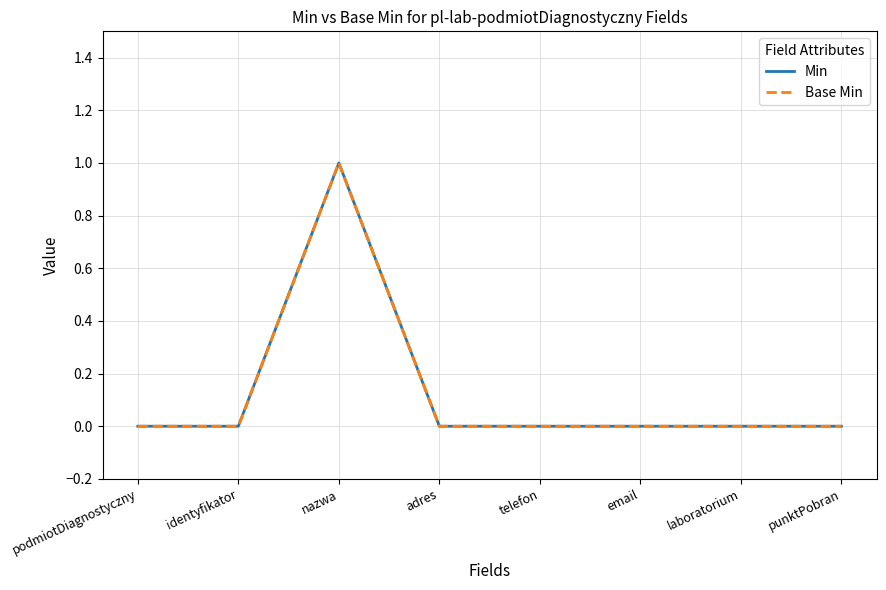

At which category is the sum across all series the highest?

nazwa